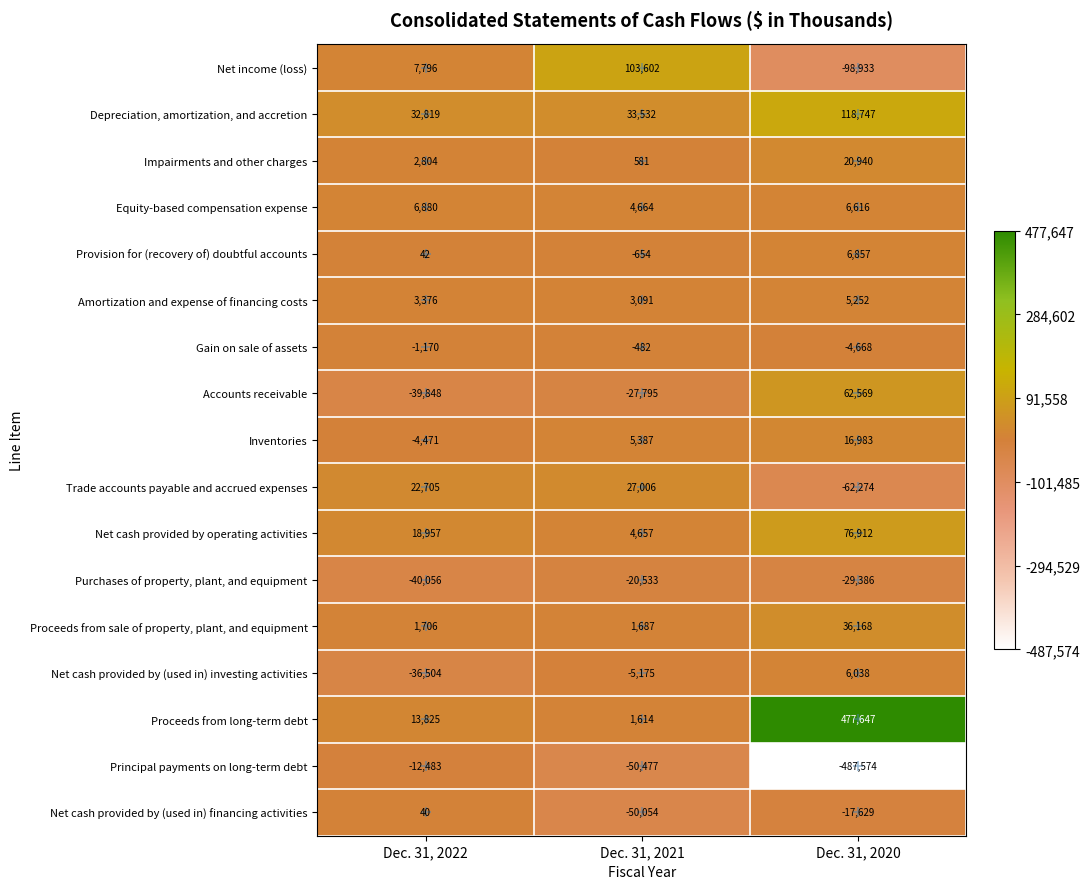

At which label is Accounts receivable closest to 11360?

Dec. 31, 2021